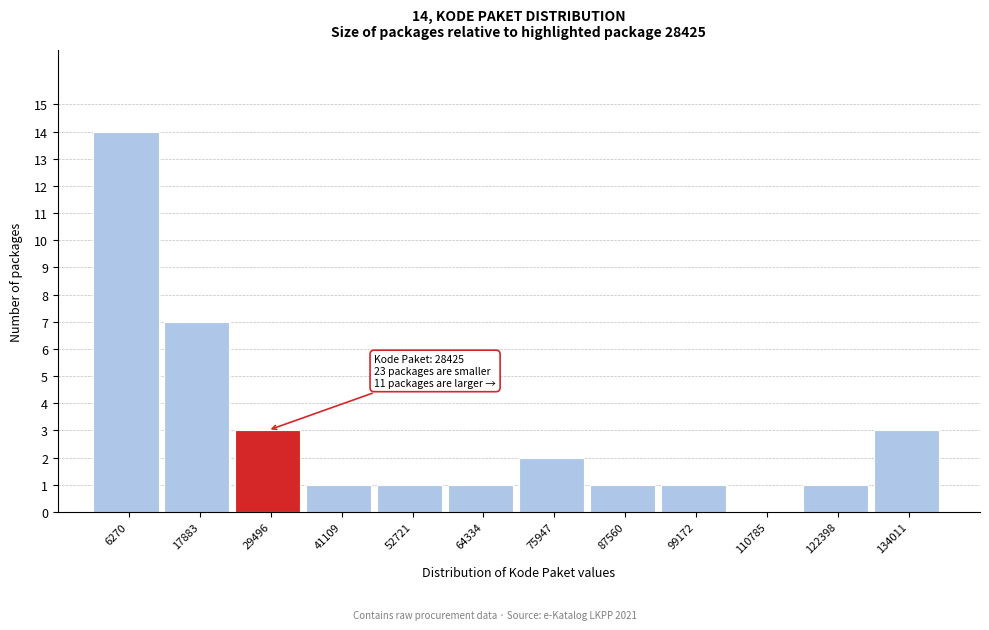

Over which range of the x-axis is the bar tallest?

0 to 12000